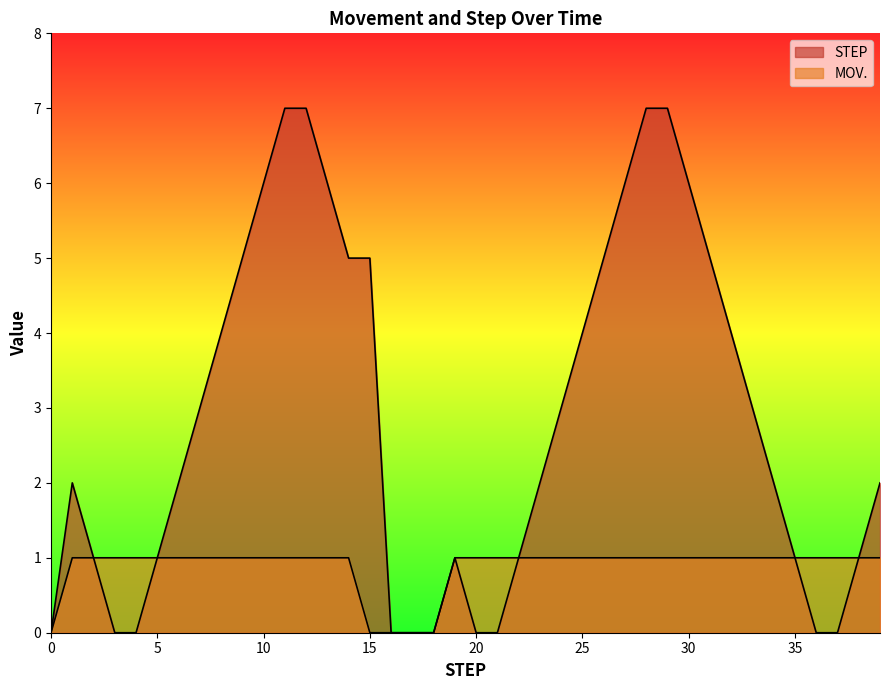

Count the MOV. values in the range 1 to 2.

35